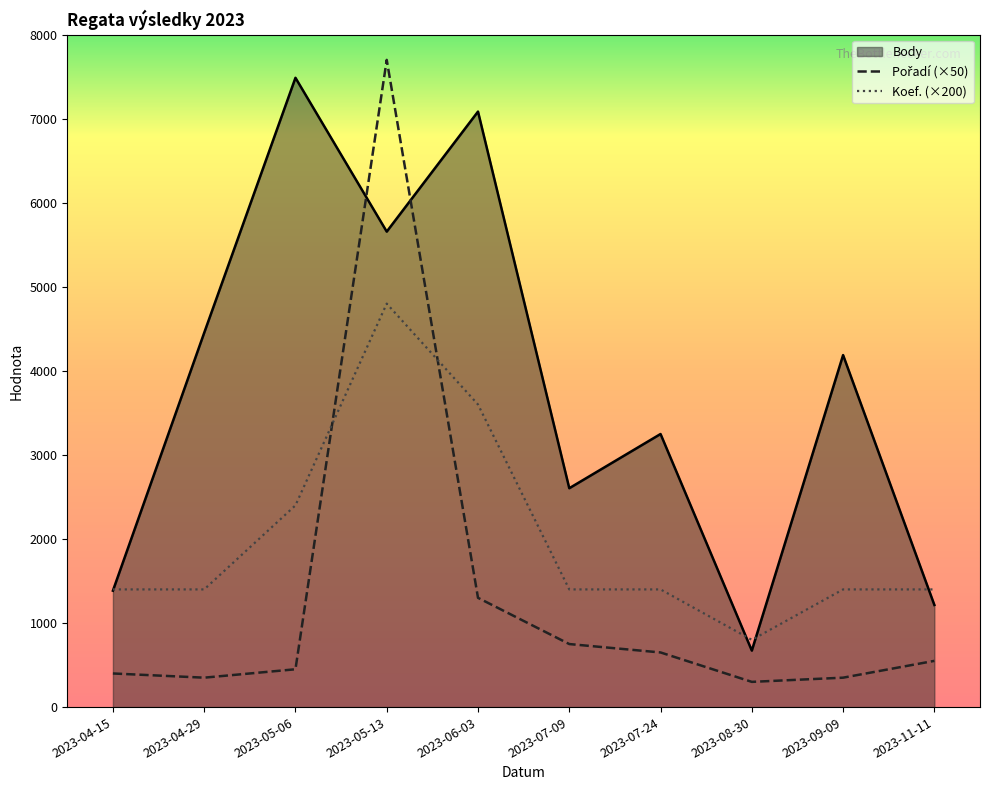

Rank the series by their maximum value, from highest to lowest.

Pořadí, Body, Koef.